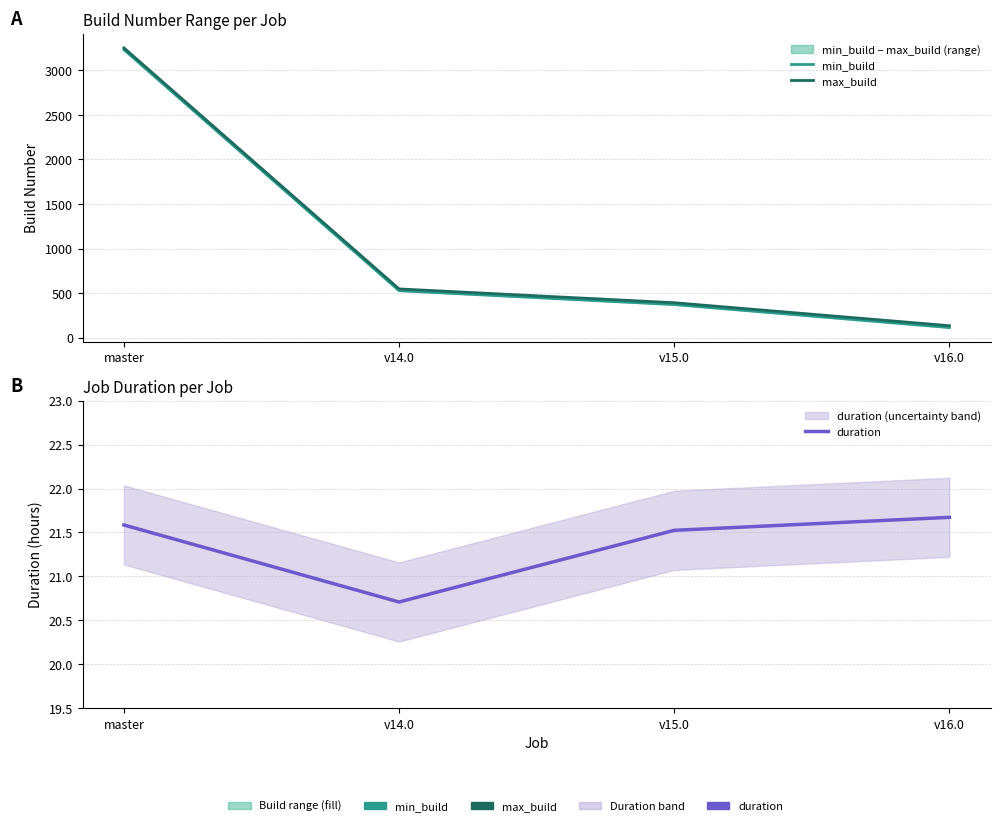

Does the chart have visible grid lines?

Yes